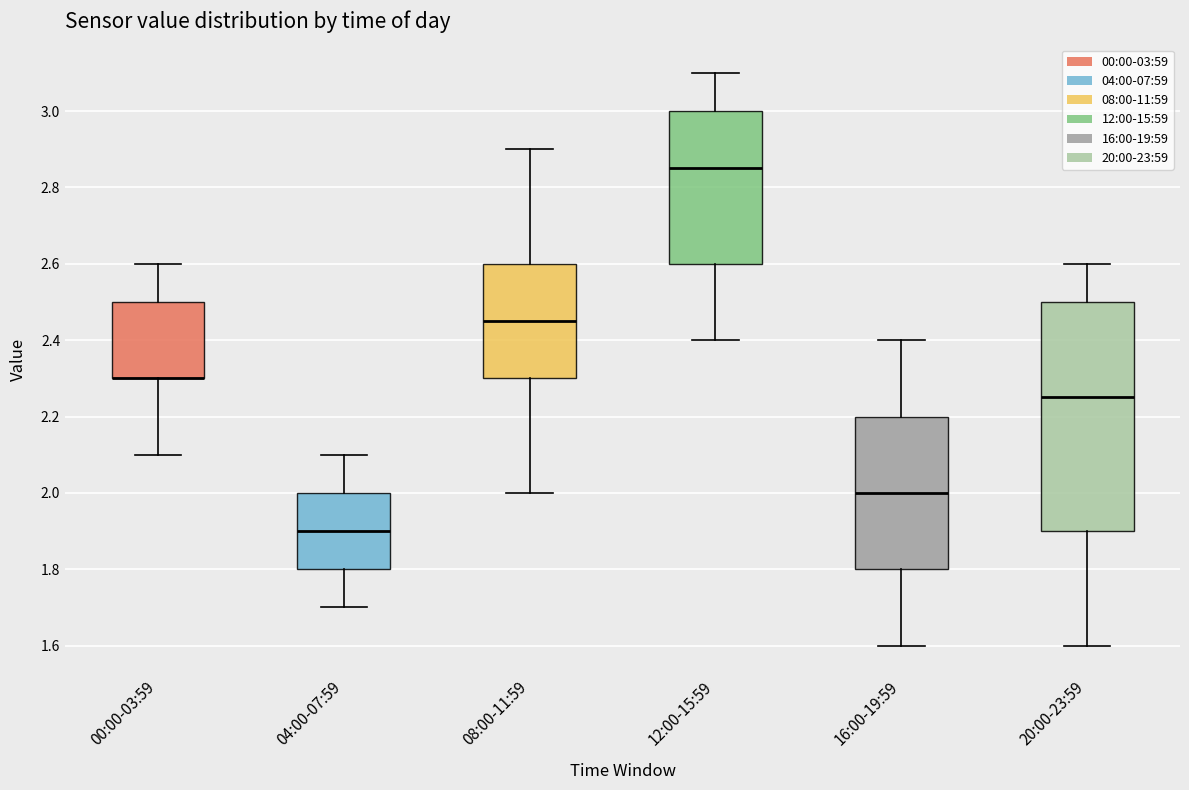

Which box is the tallest, from its lower edge to its upper edge?

20:00-23:59